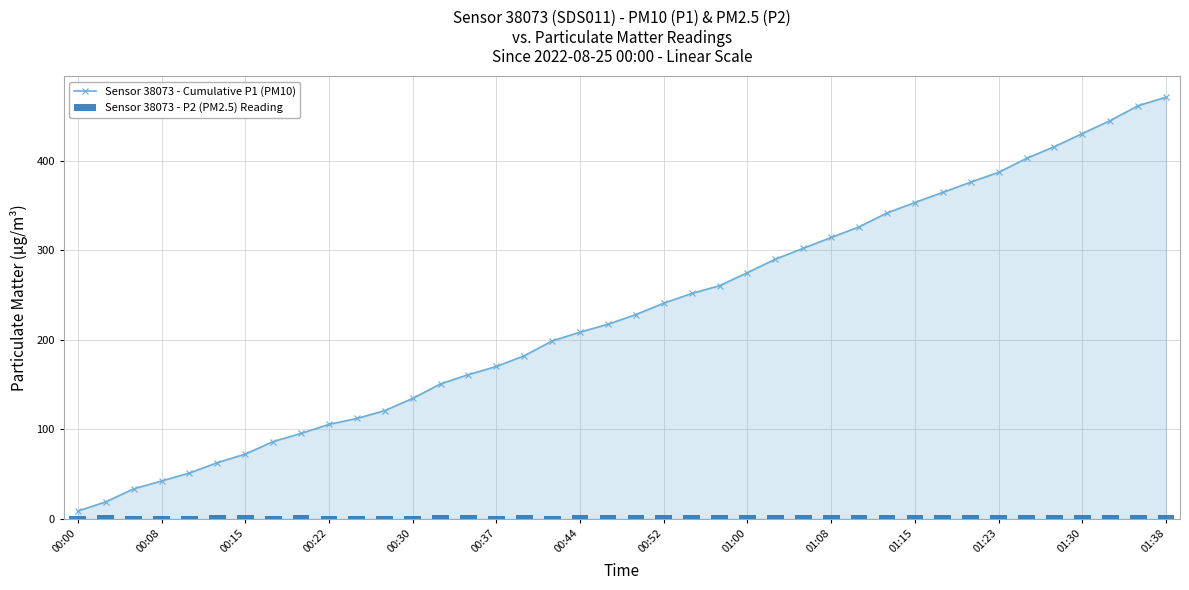

The value of Sensor 38073 - P2 (PM2.5) Reading at 14 is 1.3. True or false?

False